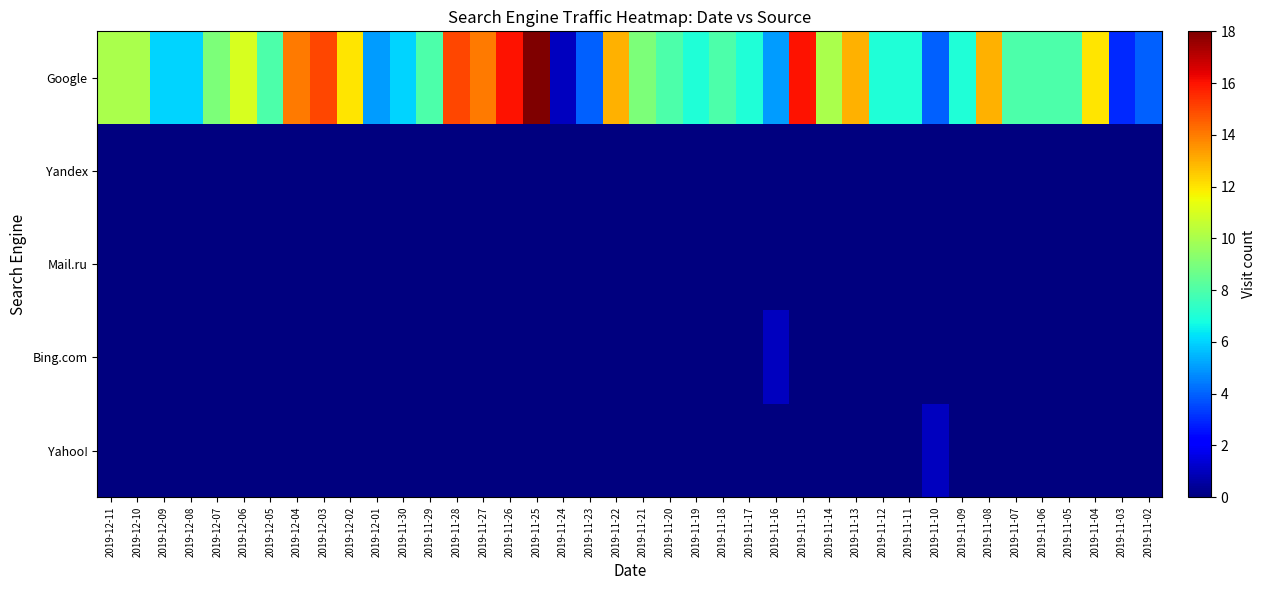

Which series has the largest total across all categories?

Google